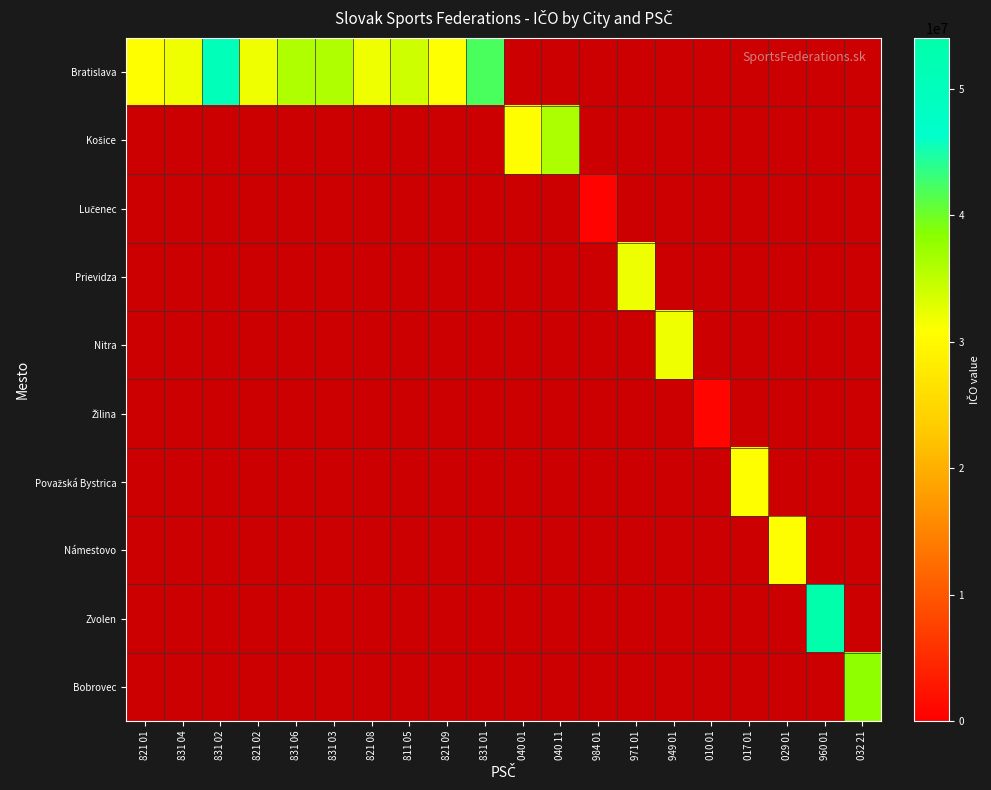

How many positive values does the Námestovo series have?

1